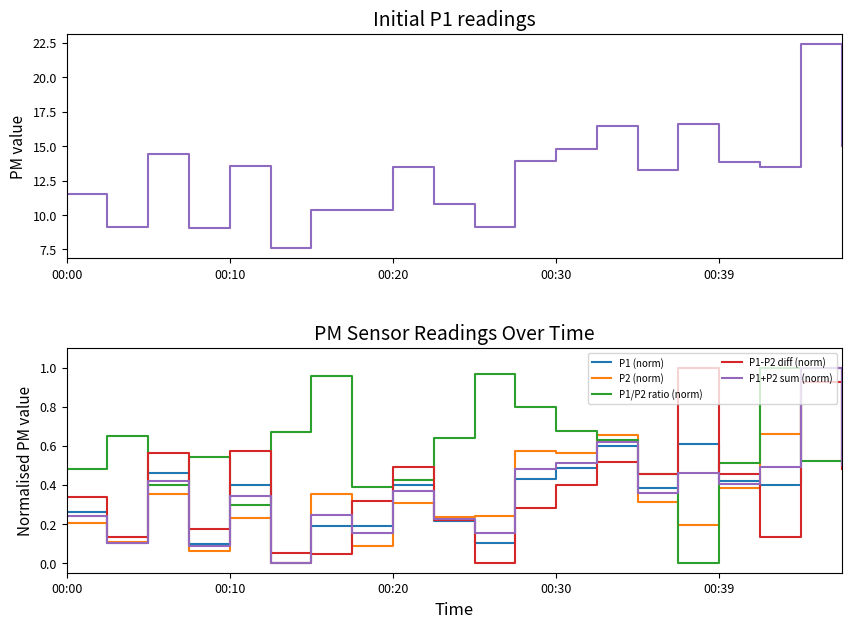

Is this an area chart (filled region under the line)?

No